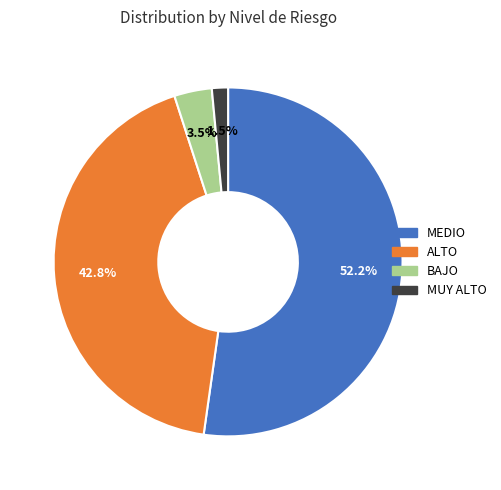

Which has a higher value, BAJO or MEDIO?

MEDIO